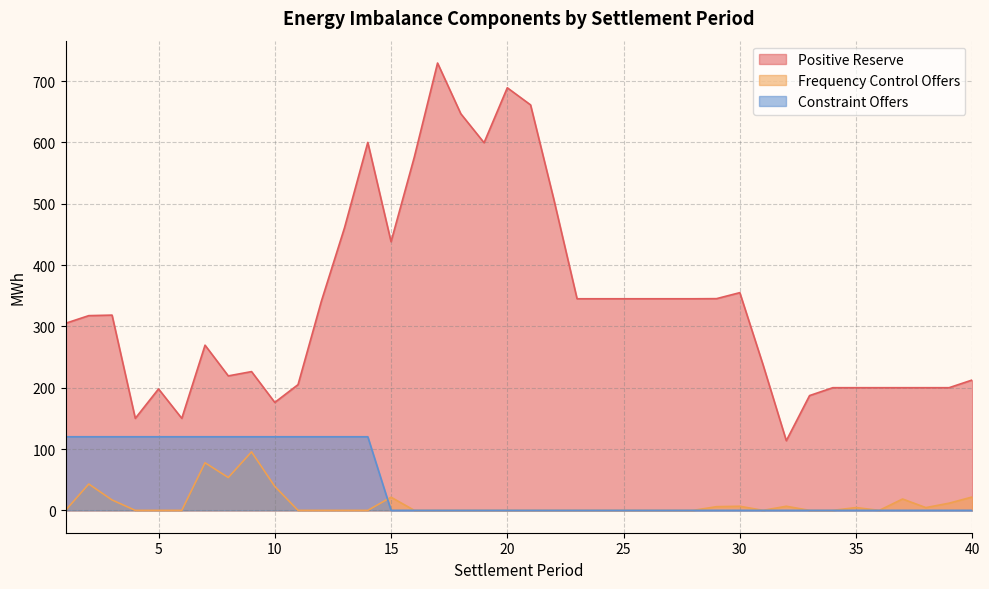

True or false: Positive Reserve and Frequency Control Offers intersect in this chart.

False